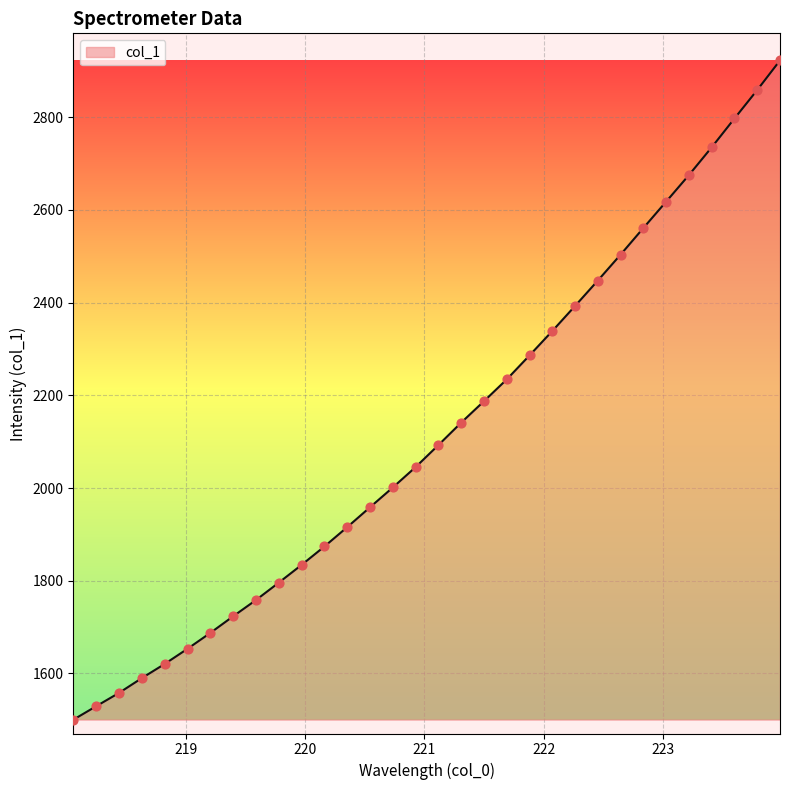

What is the smallest value displayed?

1500.3